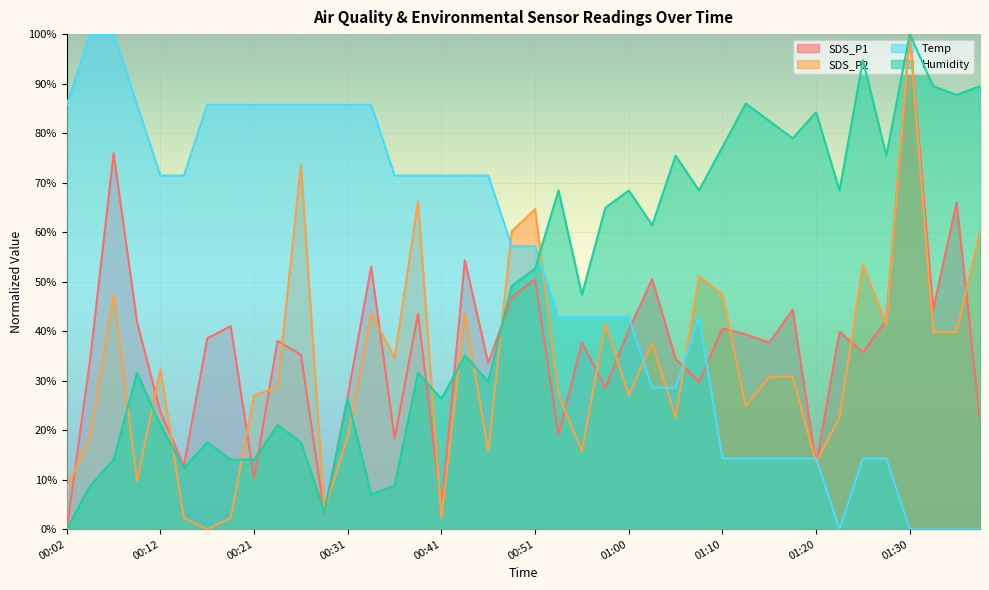

Where is the first local minimum for SDS_P1?

00:14